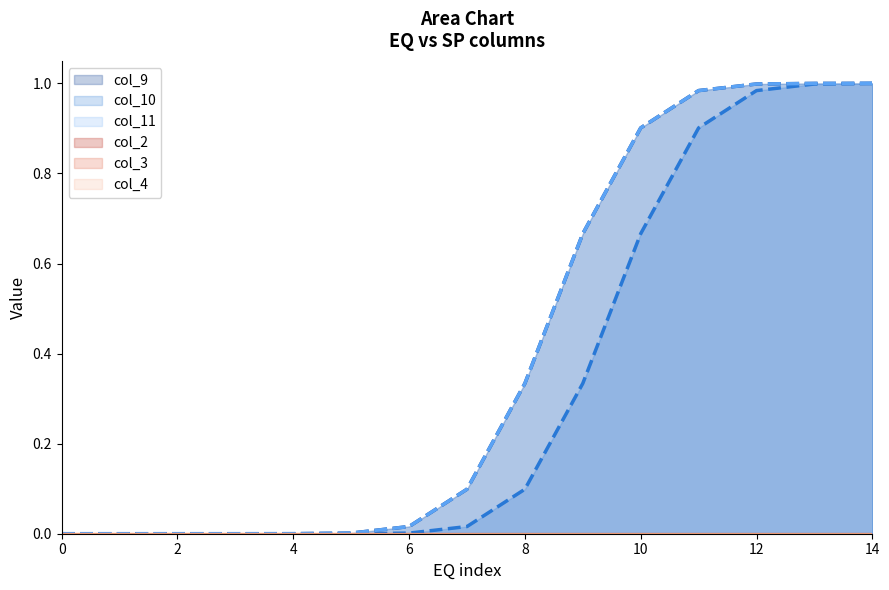

Rank the categories by col_4 value from lowest to highest.

0, 1, 2, 3, 4, 5, 6, 7, 8, 9, 10, 11, 12, 13, 14